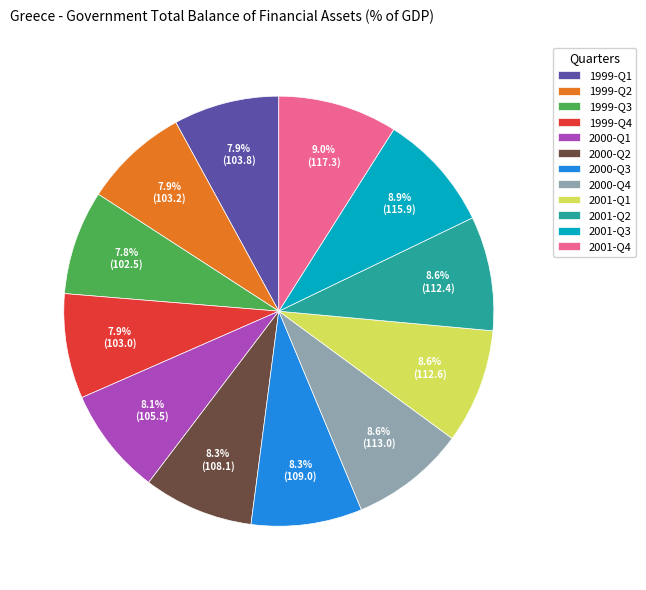

How many segments does this pie chart have?

12